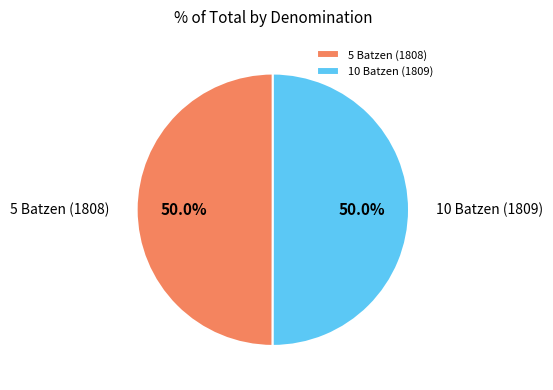

True or false: 10 Batzen (1809) accounts for 39% of the total.

False